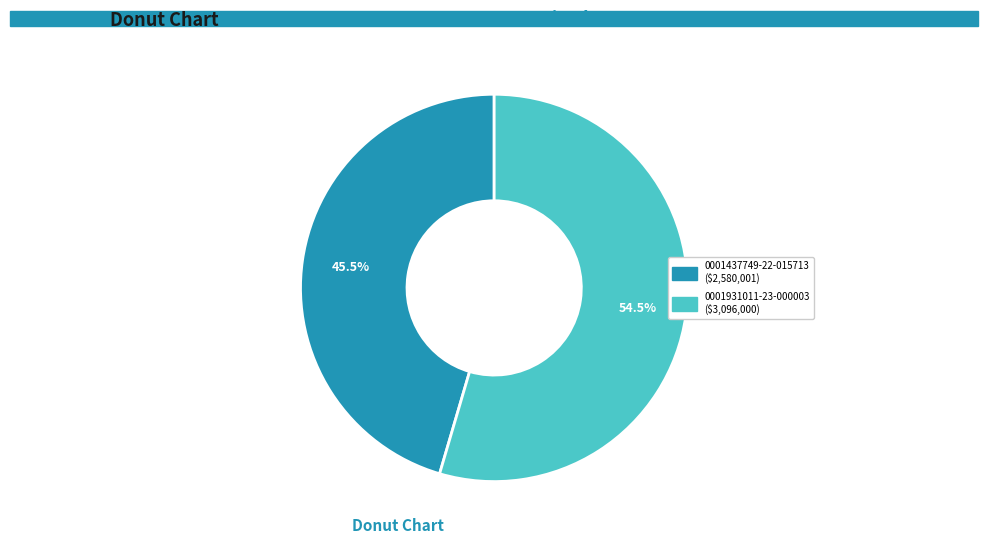

Which category has the biggest portion of the pie?

0001931011-23-000003